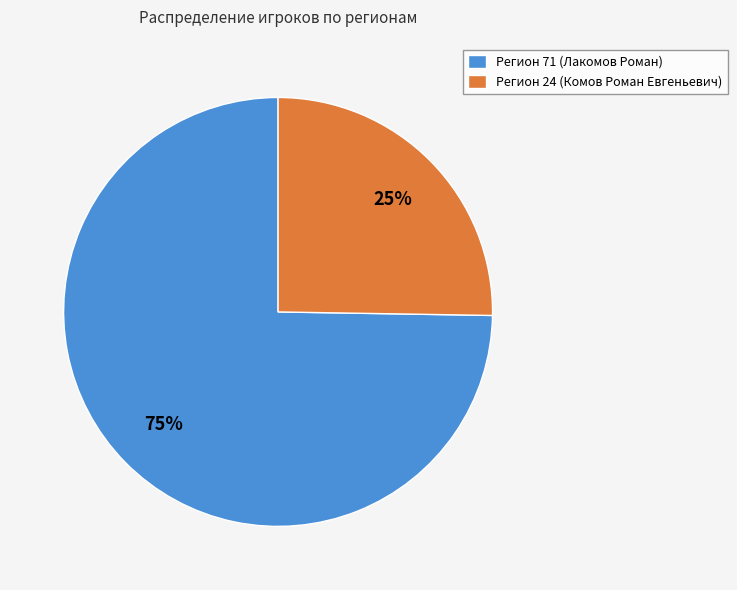

Which has a higher value, Регион 71 (Лакомов Роман) or Регион 24 (Комов Роман Евгеньевич)?

Регион 71 (Лакомов Роман)